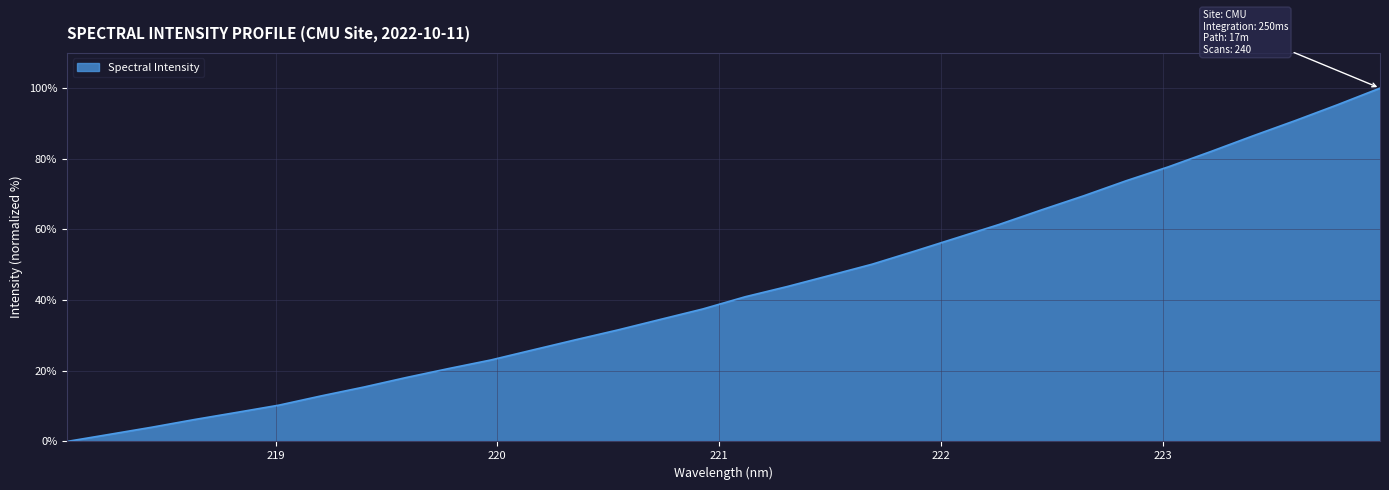

What is the difference between the maximum and minimum values?

100.0